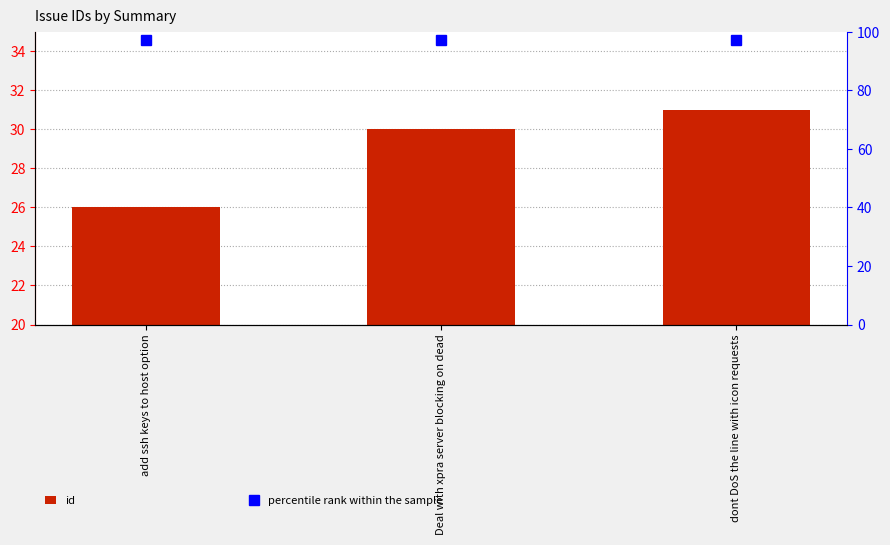

Which category has the highest value in the percentile rank within the sample series?

add ssh keys to host option